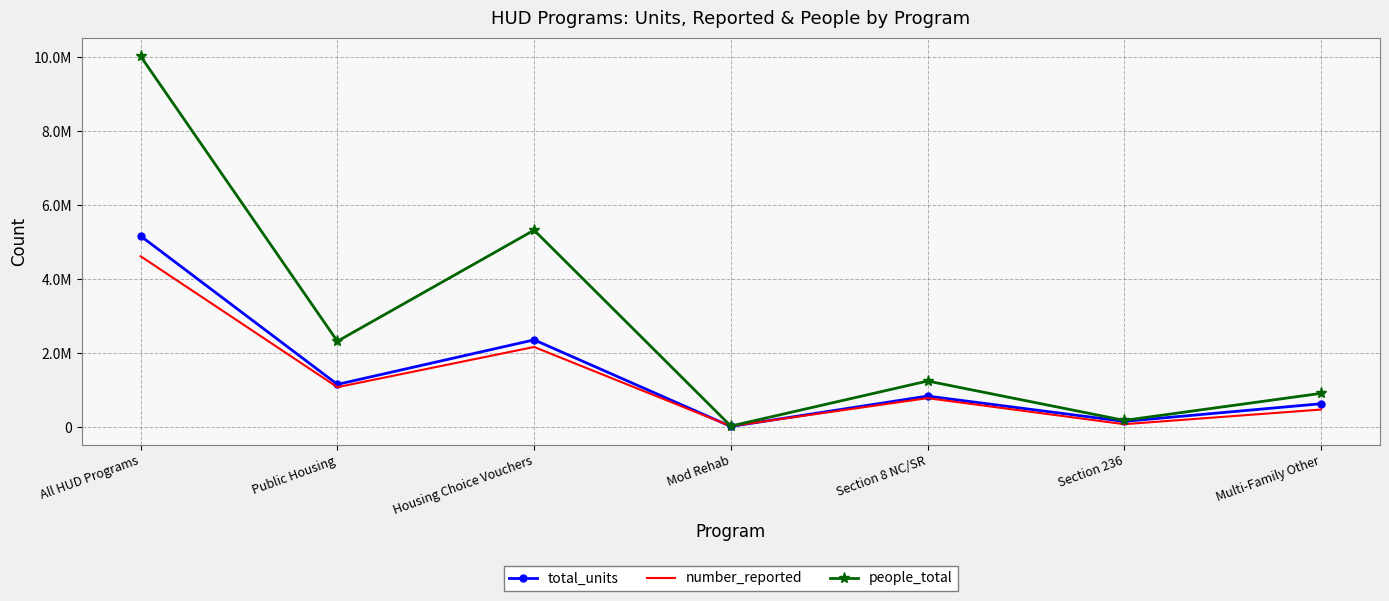

True or false: people_total and number_reported cross at least once.

False